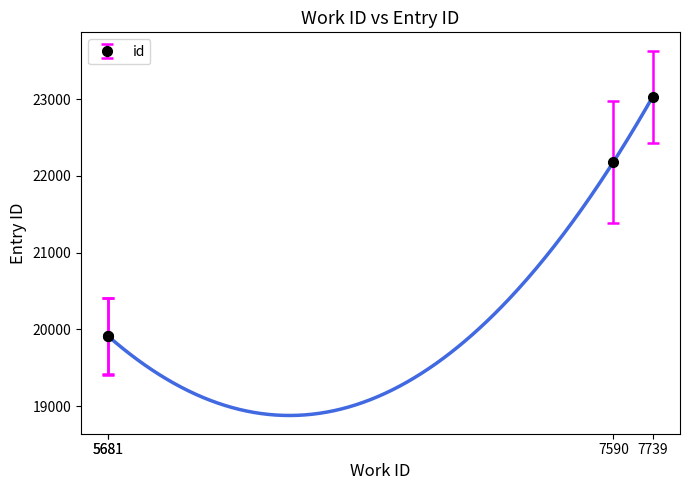

What is the maximum value shown in the chart?

23033